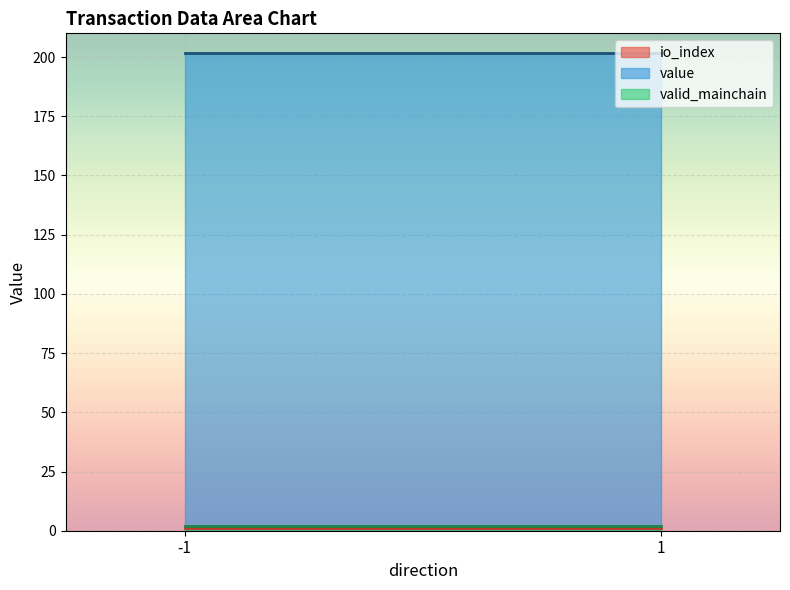

Which label corresponds to the largest value in the chart?

-1